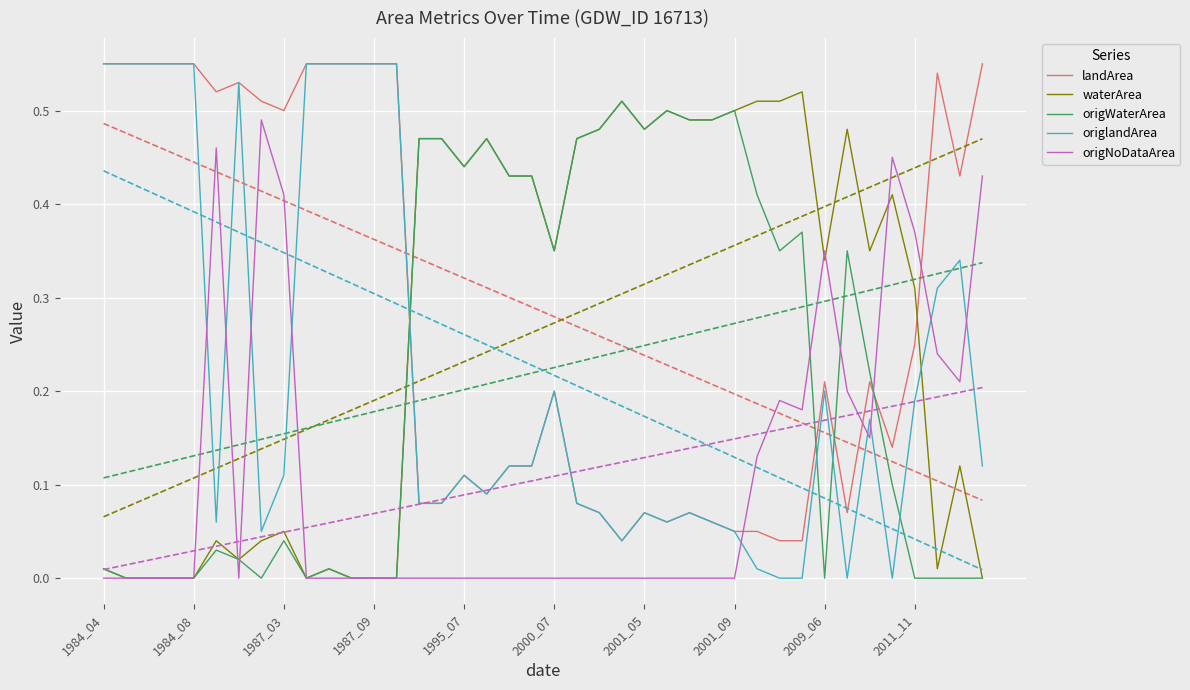

Is it true that origNoDataArea equals 0.2 at 1987_09?

False